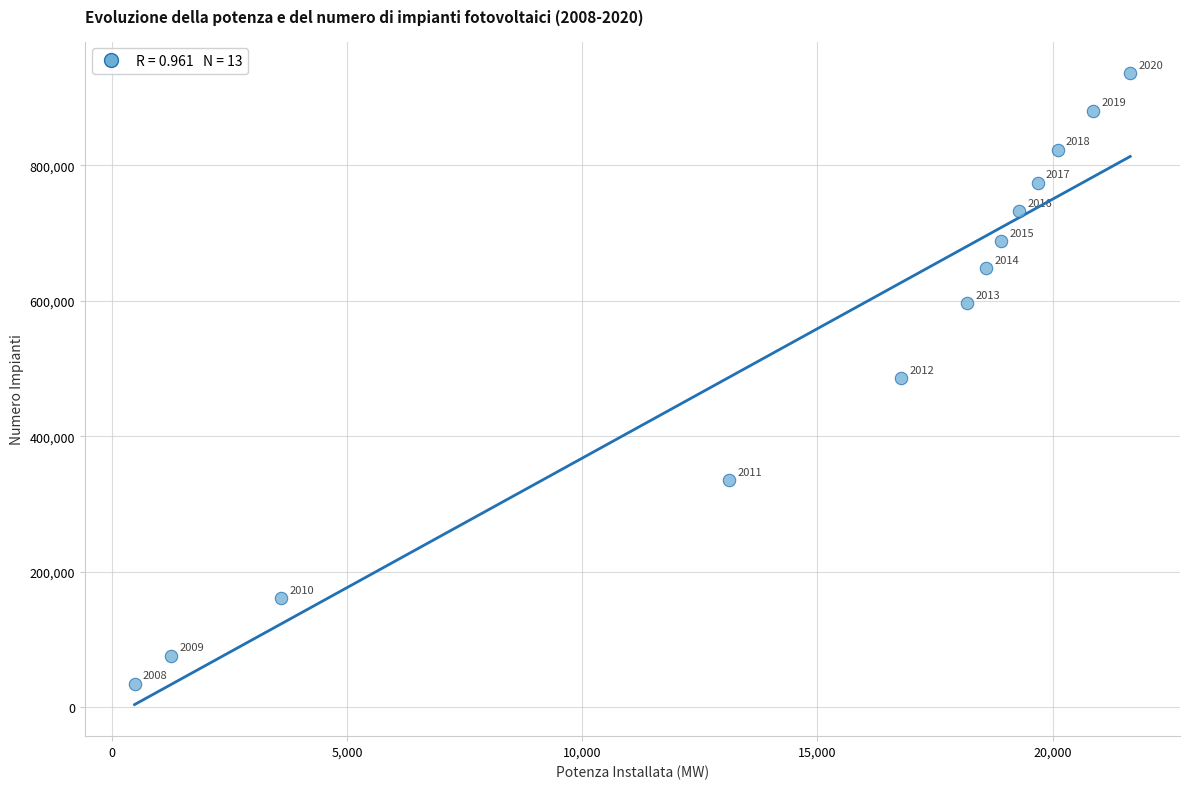

What Y value in the scatter plot is closest to 485321?

485406